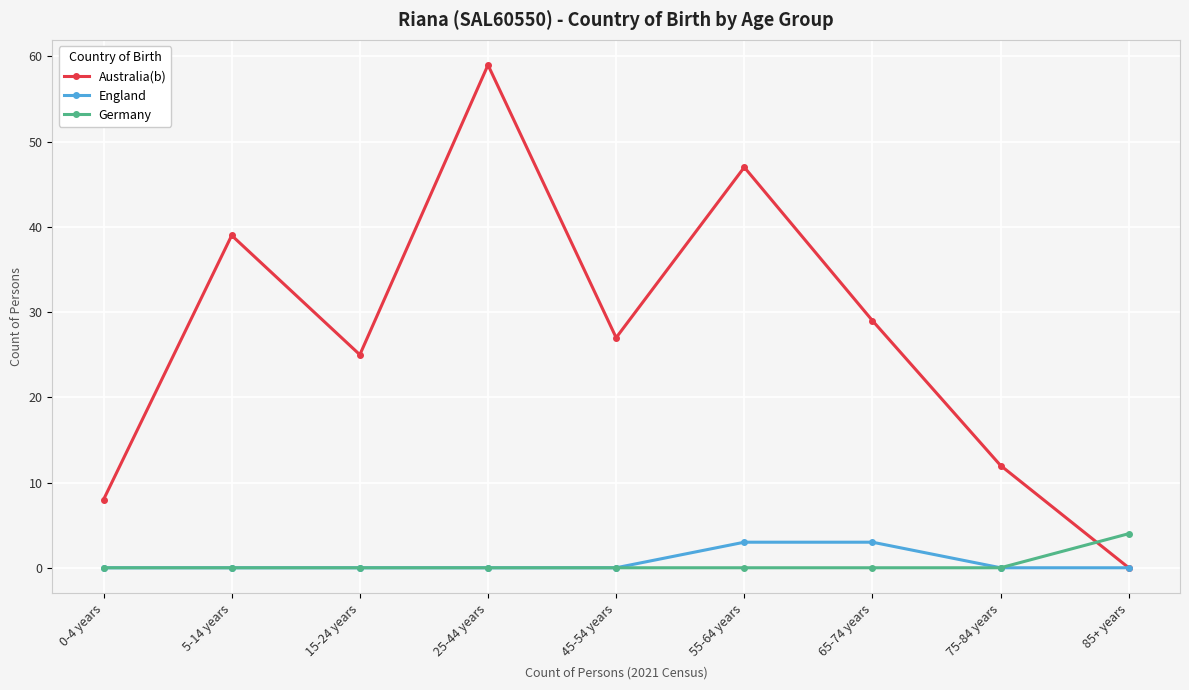

List the labels in order of Australia(b) value, smallest first.

85+ years, 0-4 years, 75-84 years, 15-24 years, 45-54 years, 65-74 years, 5-14 years, 55-64 years, 25-44 years